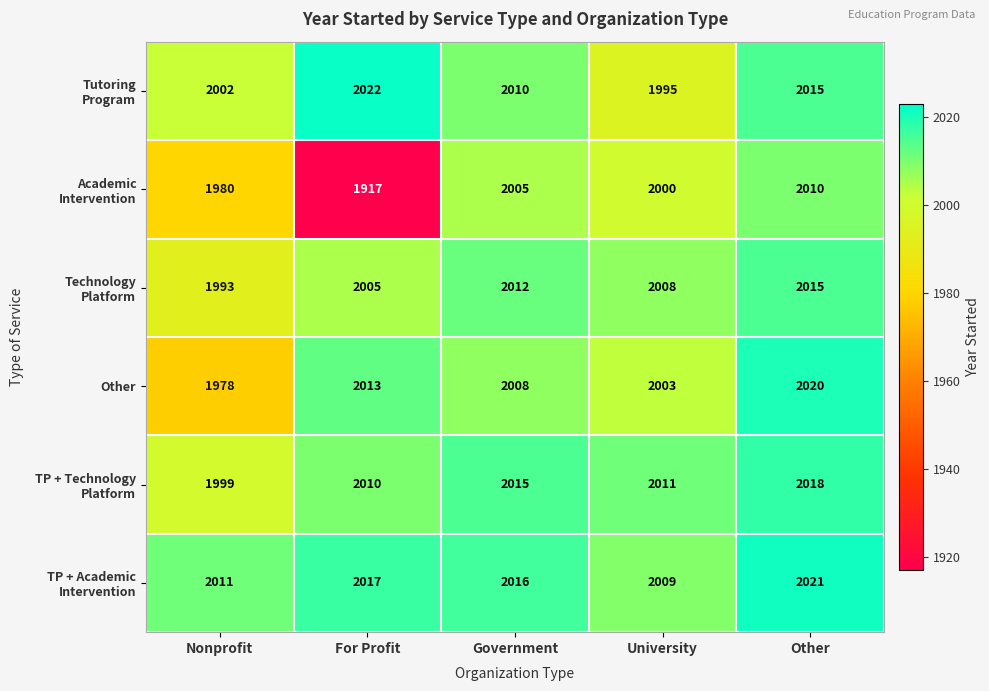

Which series changed the most between Nonprofit and Government?

Other